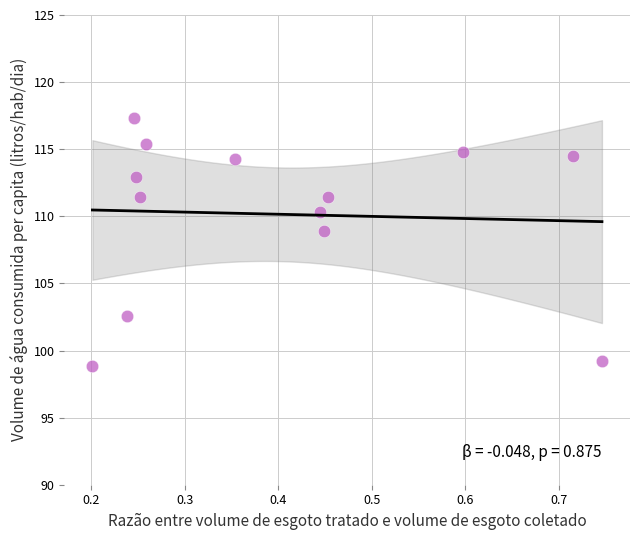

What Y value in the scatter plot is closest to 108?

108.9